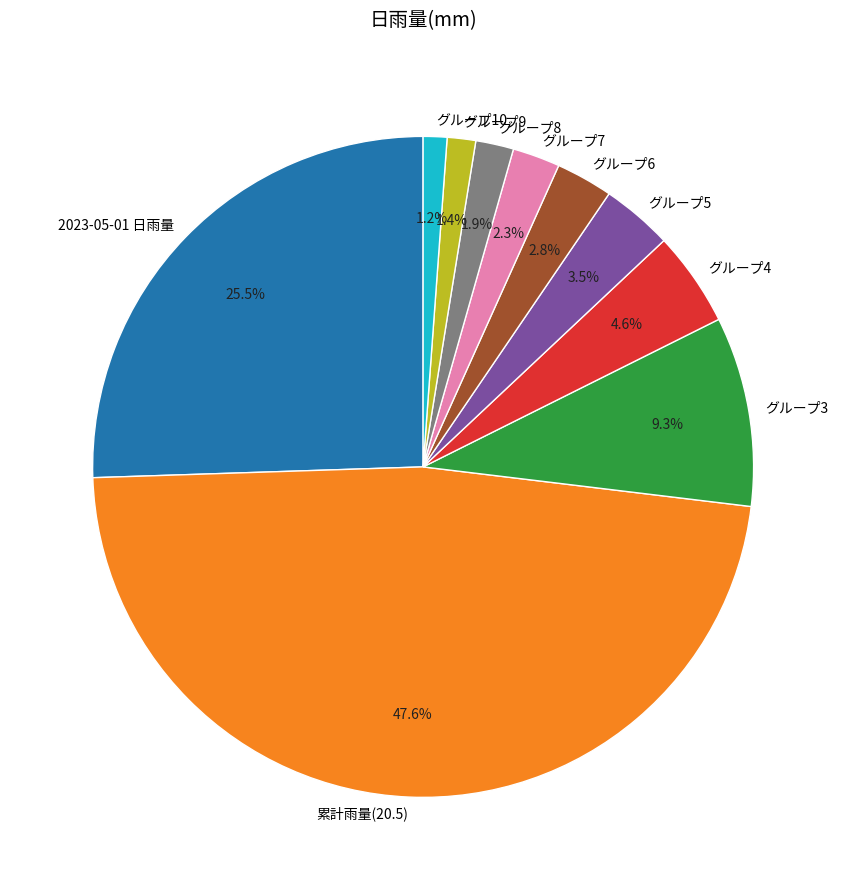

Is there a majority slice in this chart?

No